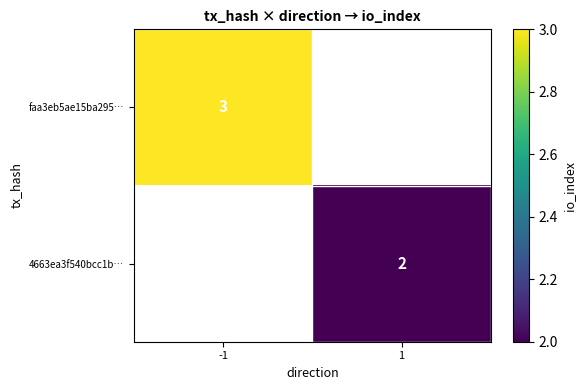

Is it true that faa3eb5ae15ba295… equals 3 at -1?

True